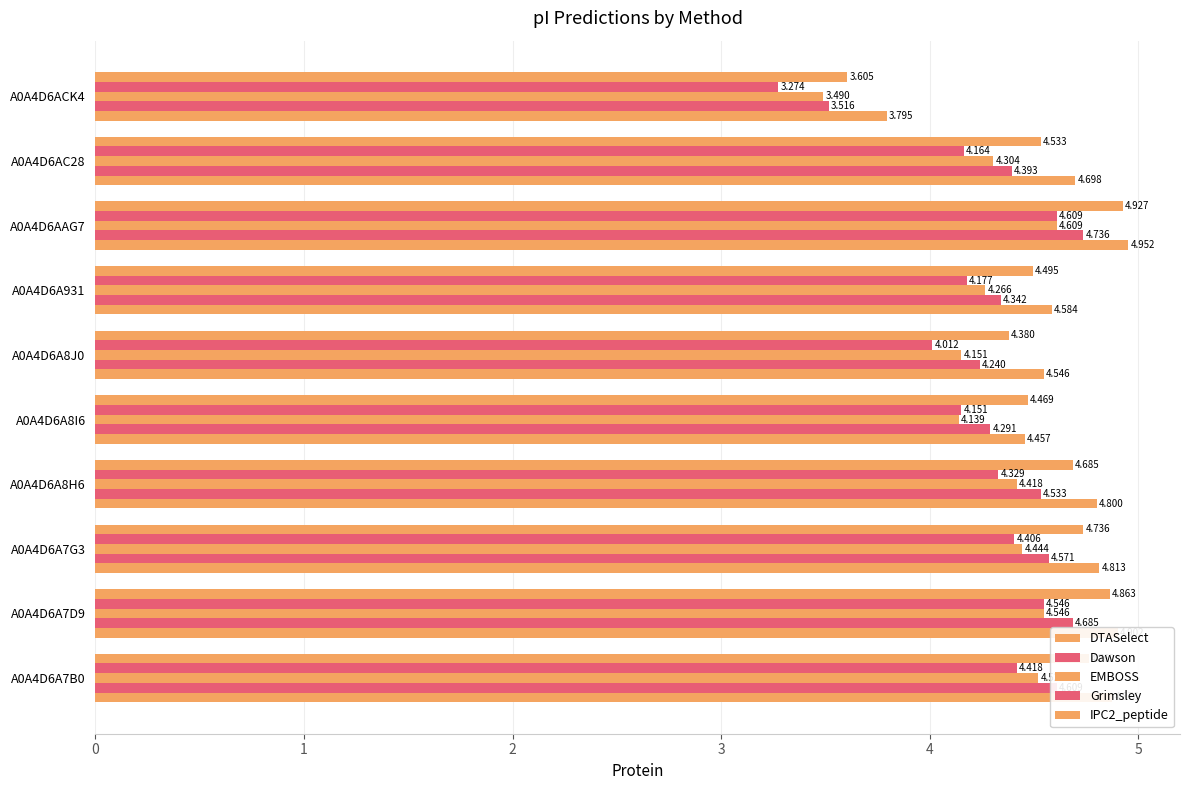

Count the number of data series in this chart.

5